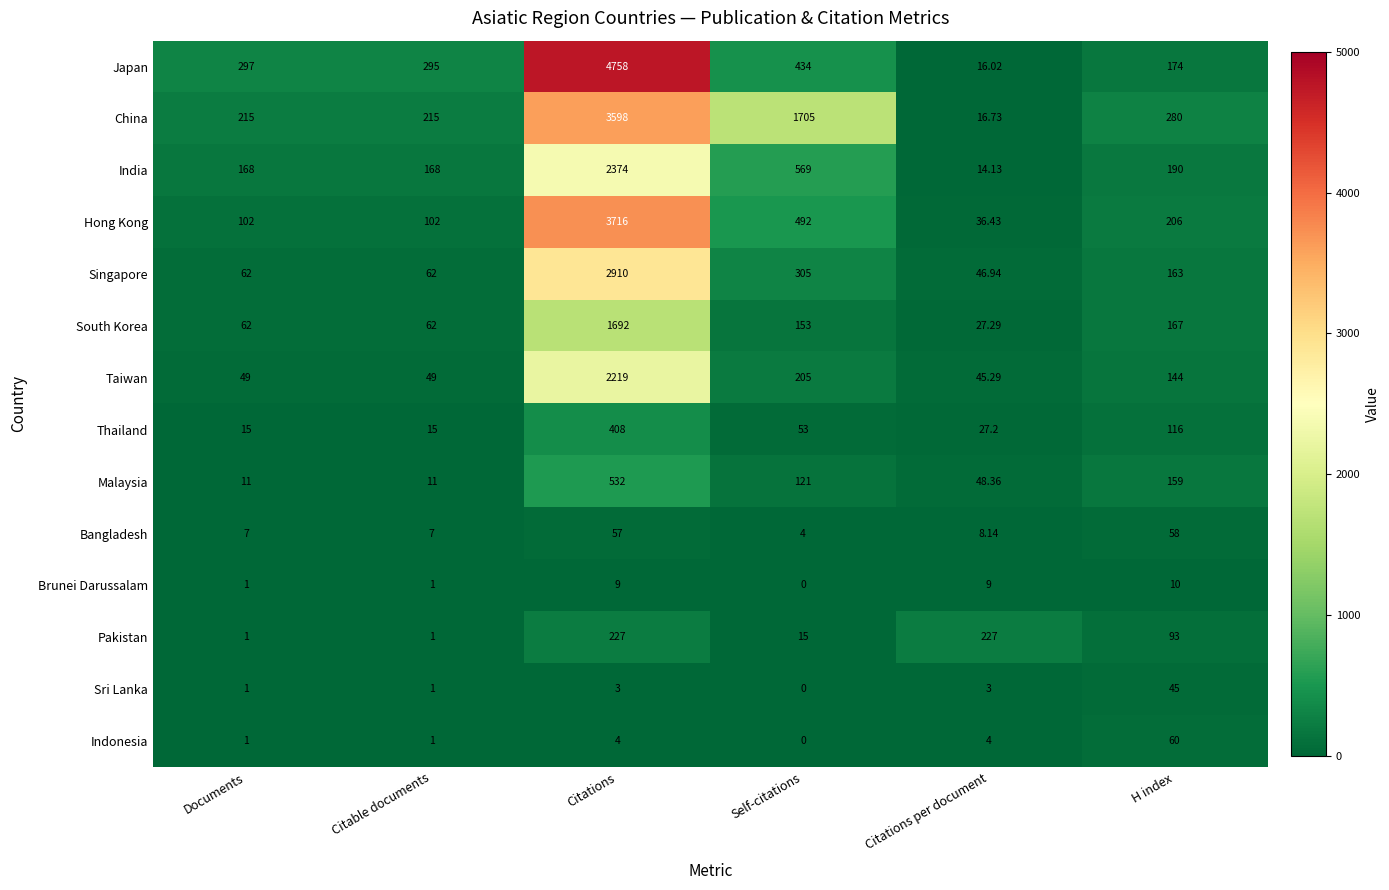

Which series has the widest spread of values?

Japan